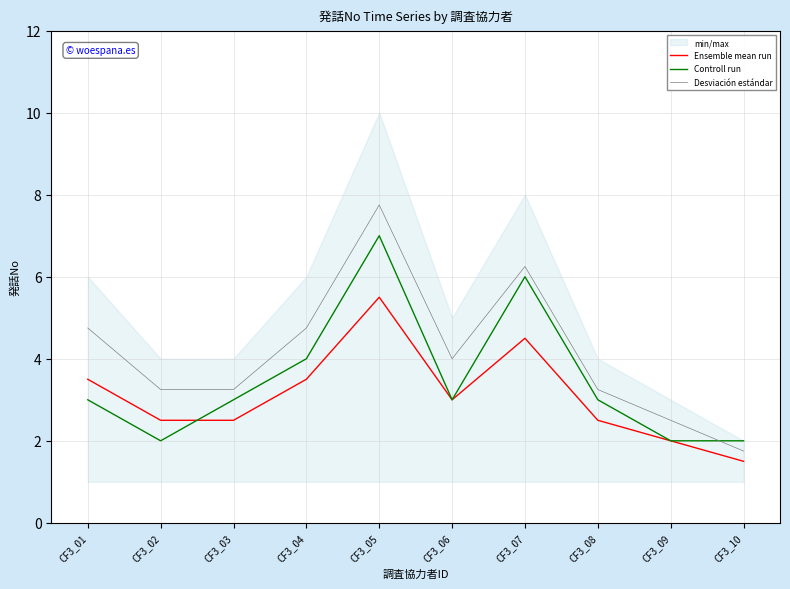

True or false: Controll run has a value of 3.0 at CF3_01.

True